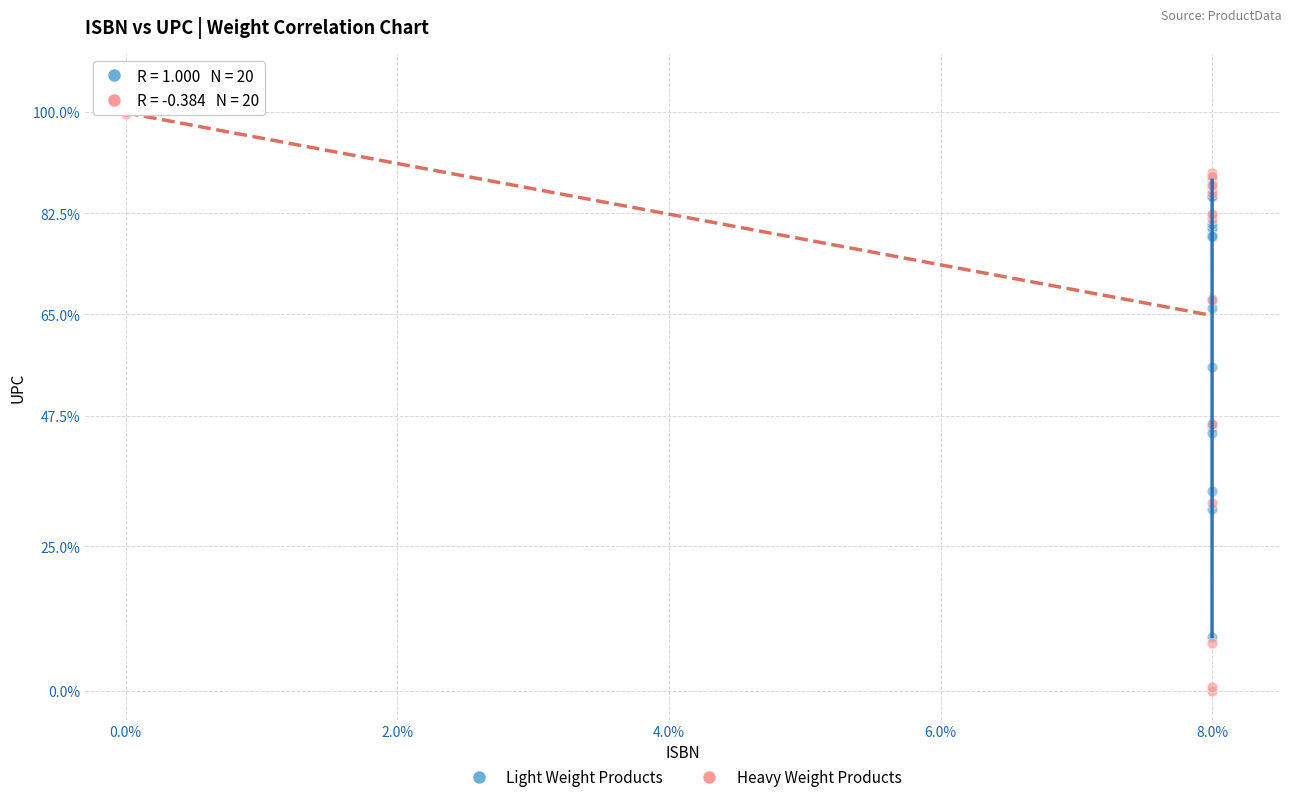

Which series has the widest spread of Y values?

Heavy Weight Products